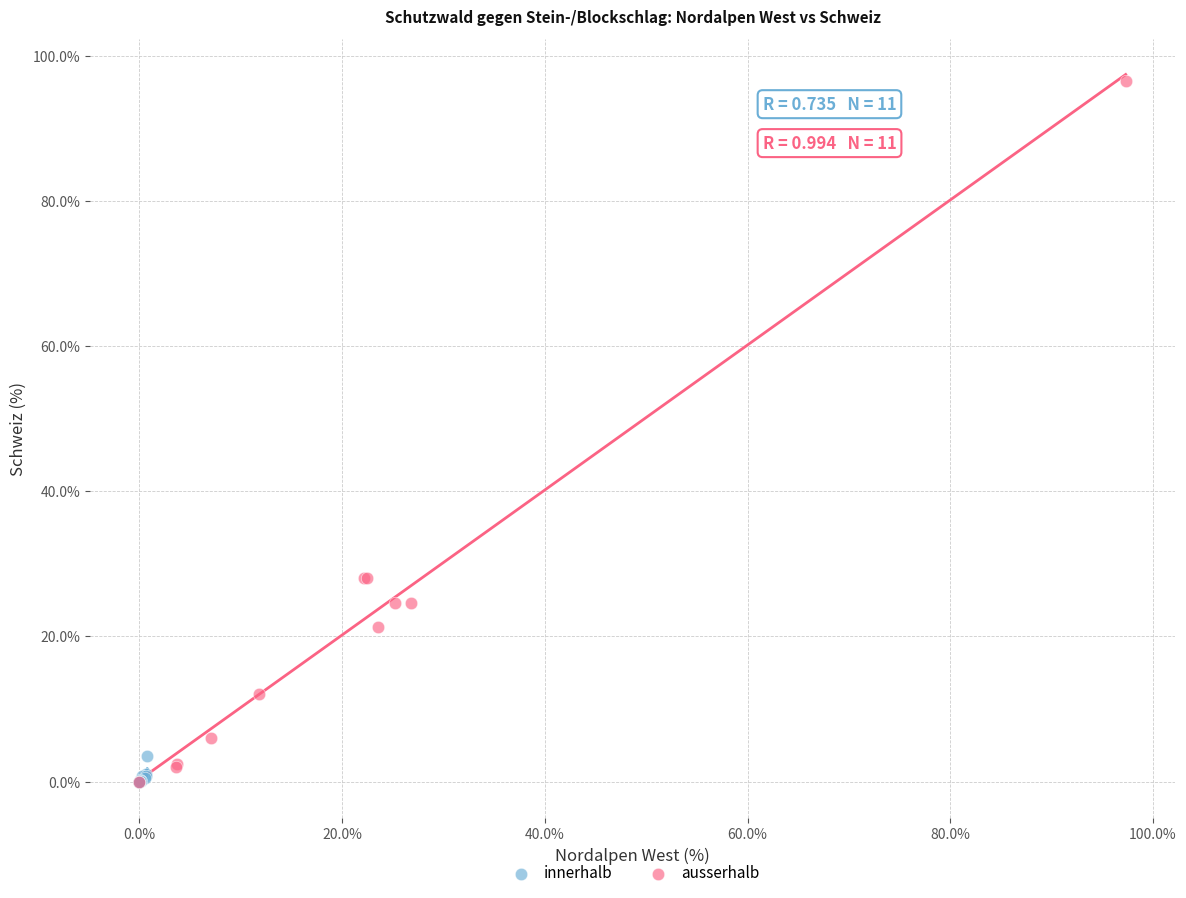

Which series has the widest spread of Y values?

ausserhalb